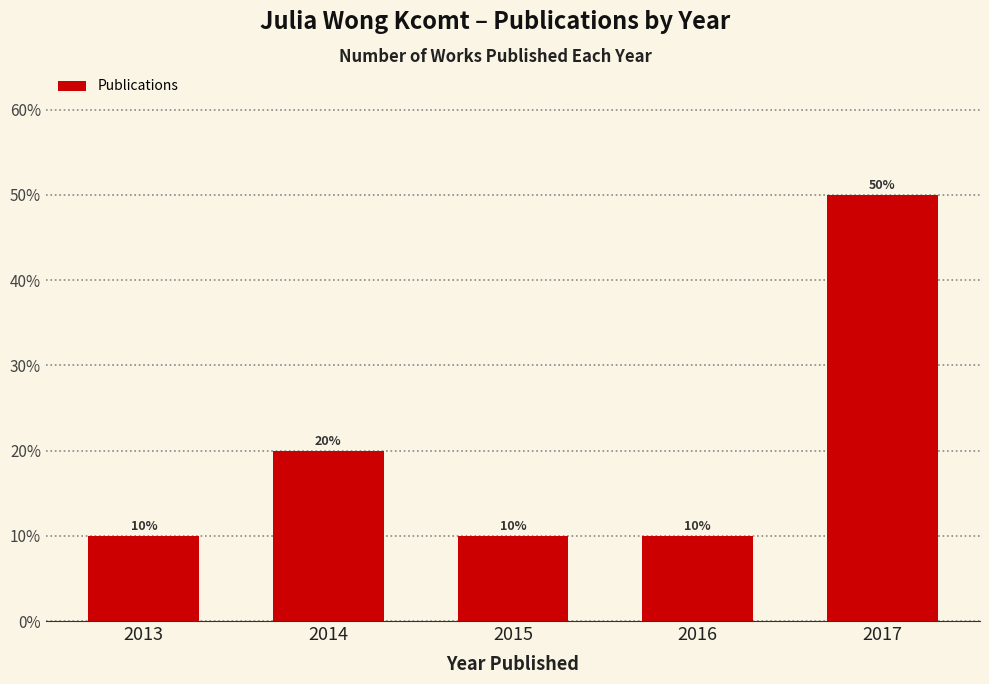

Are the bars horizontal?

No